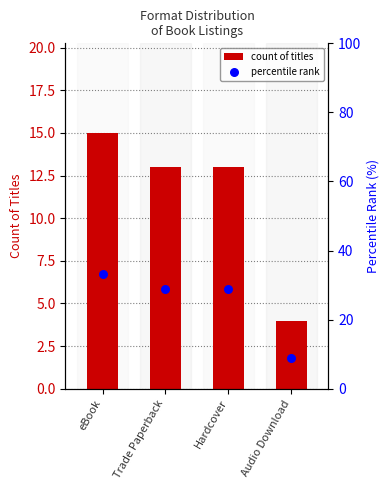

Is the value of count of titles at Trade Paperback greater than the value of percentile rank at Hardcover?

No